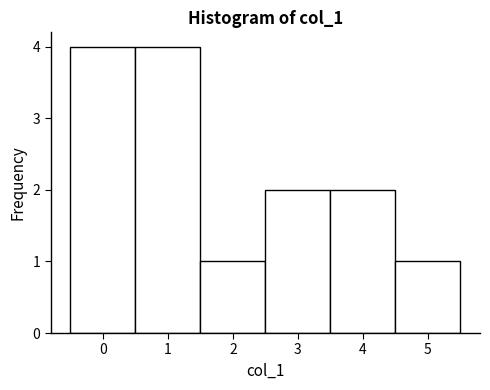

What is the height of the bar covering 4.5 to 5.5 on the x-axis? The values are not printed on the chart, so give them approximately, as read against the axis.

1